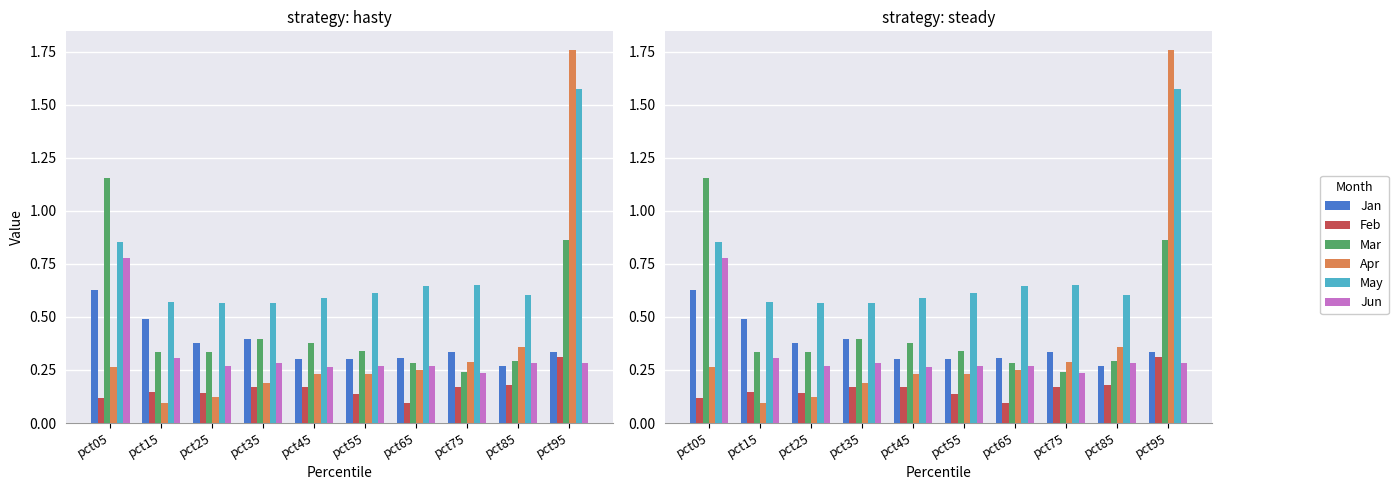

What is the difference between the highest and lowest values at pct15?

0.5